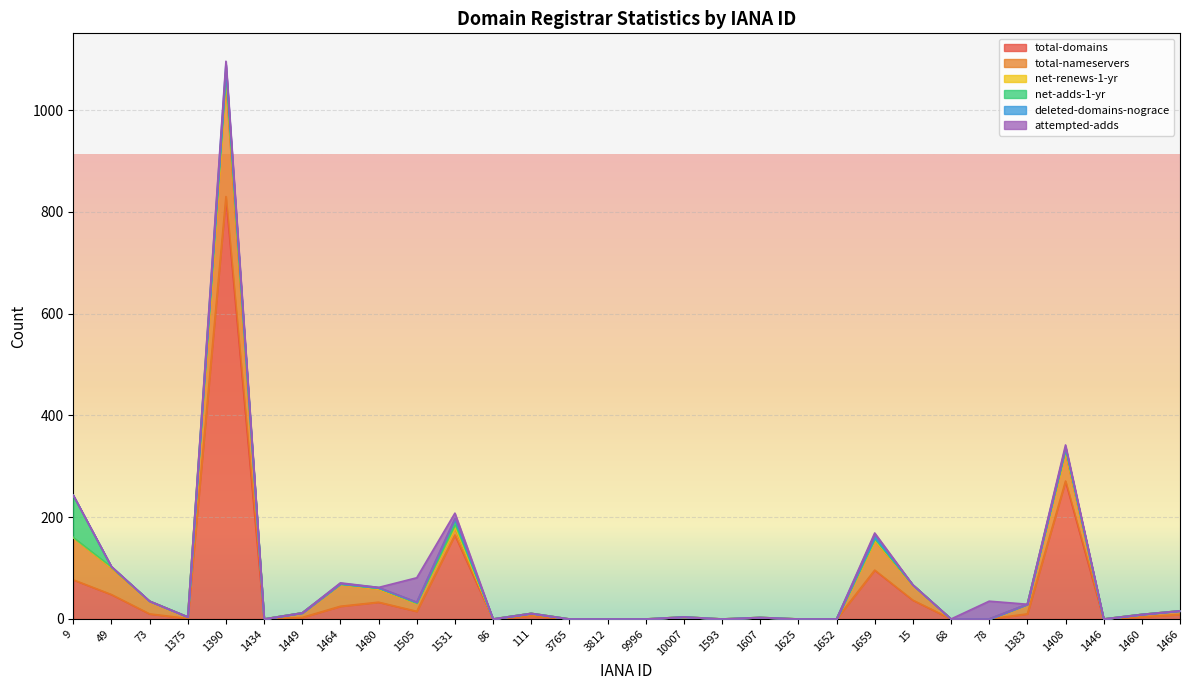

What are all the series names shown in the legend?

total-domains, total-nameservers, net-renews-1-yr, net-adds-1-yr, deleted-domains-nograce, attempted-adds